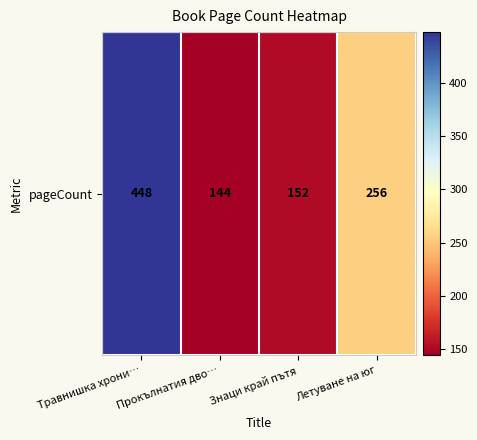

Is it true that the value at Летуване на юг is 443?

False